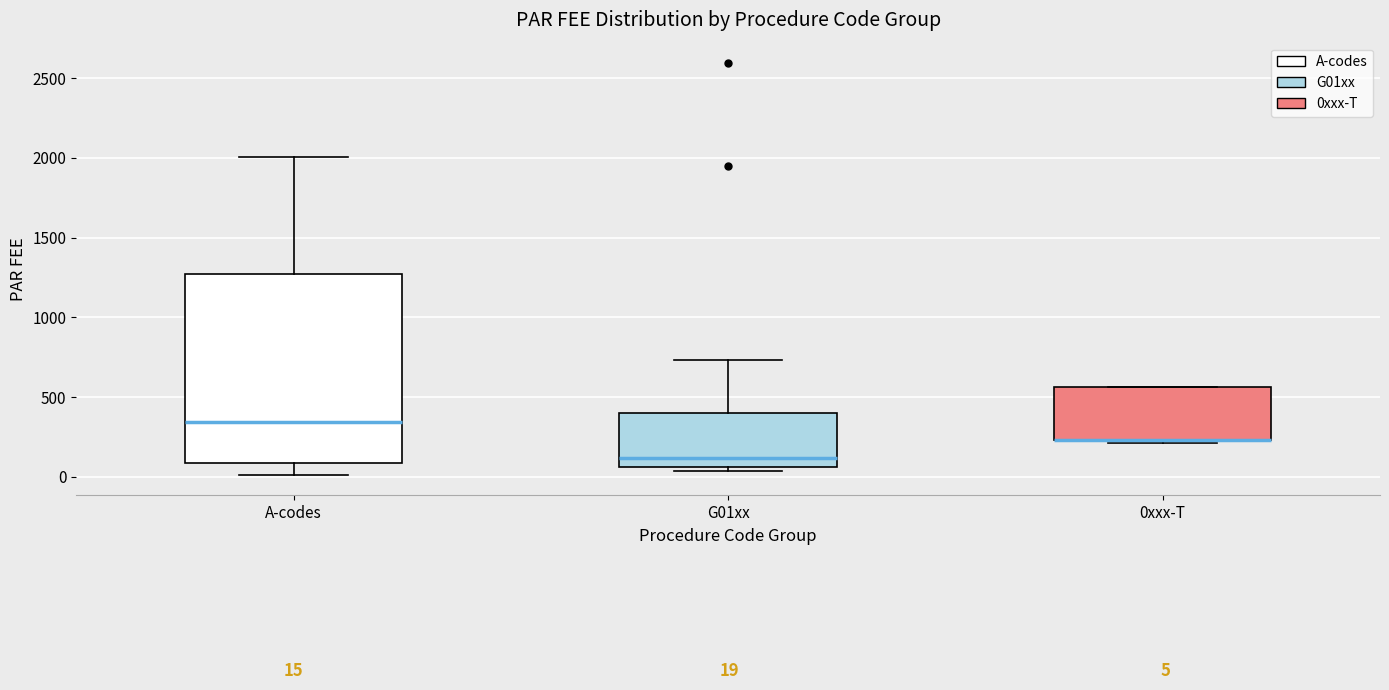

Which box is the tallest, from its lower edge to its upper edge?

A-codes